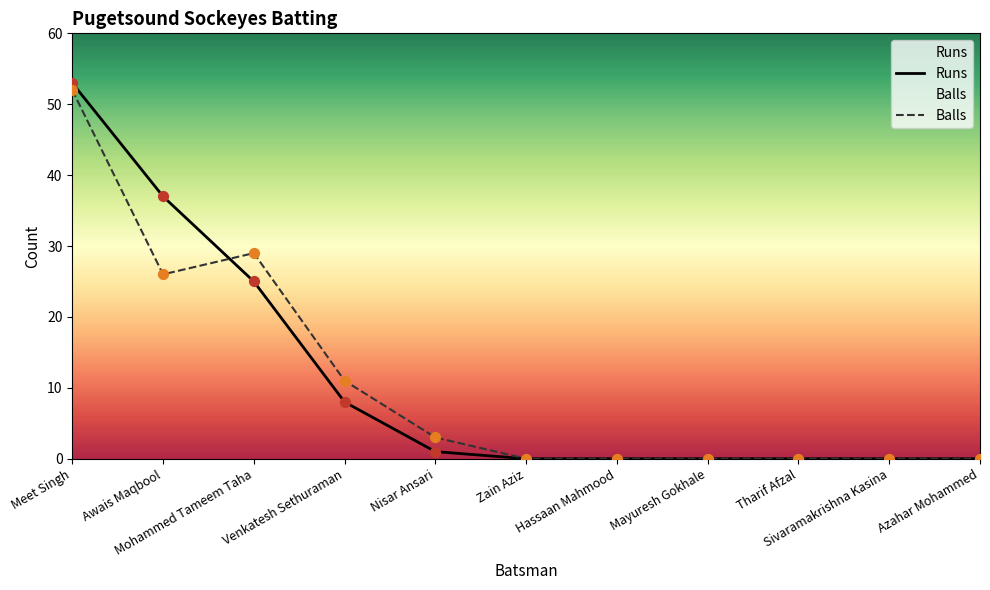

At how many categories does at least one series exceed 25?

3